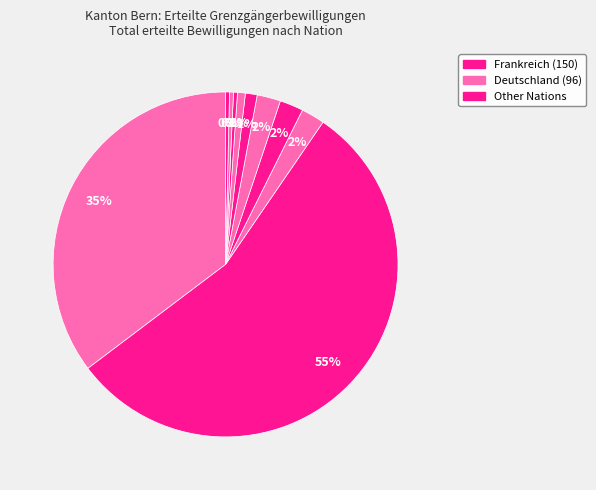

How many slices are in this pie chart?

10